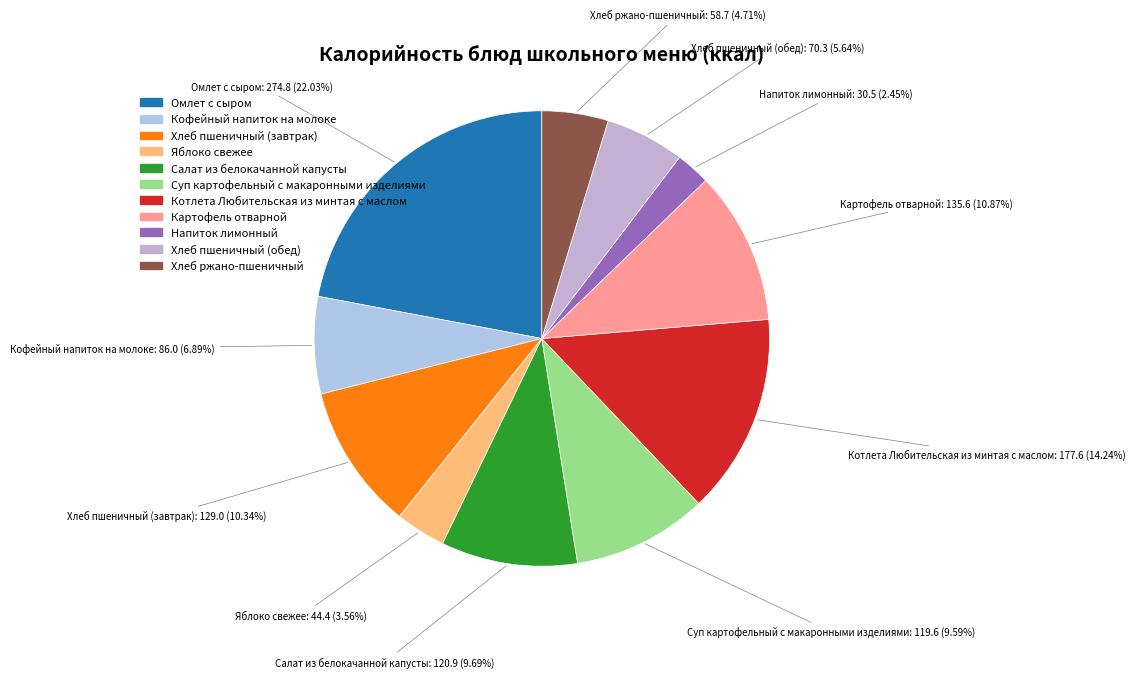

How many slices are in this pie chart?

11